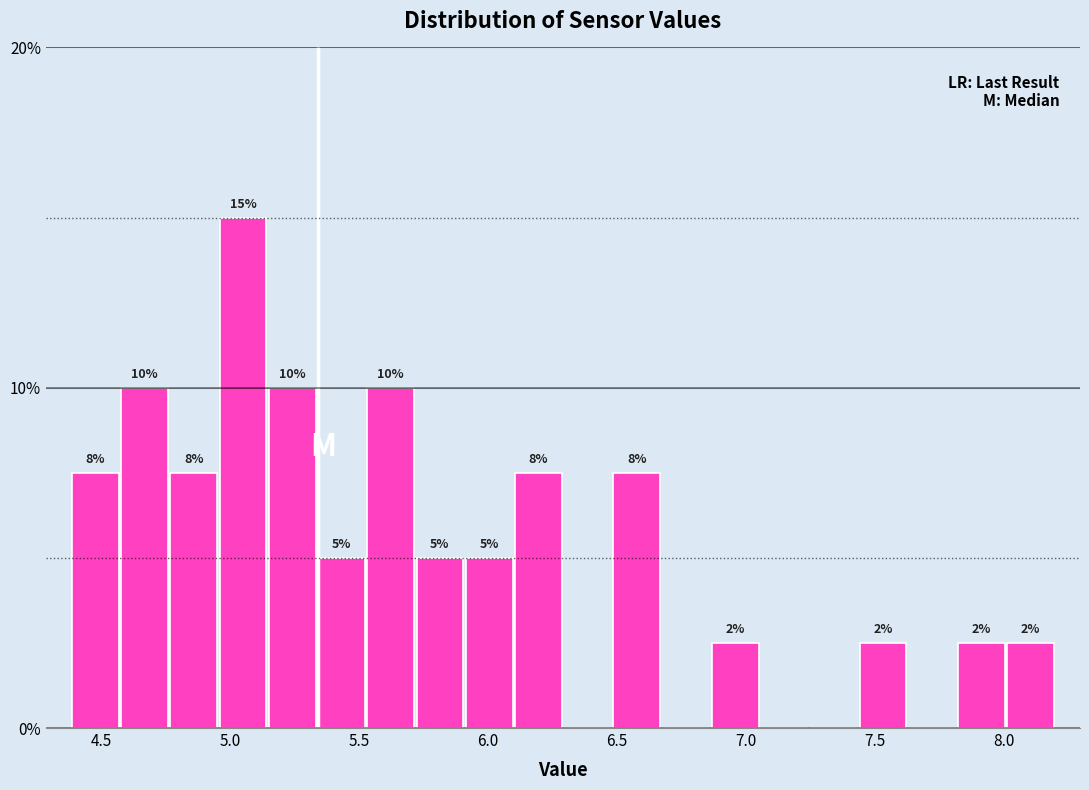

Read against the x-axis, roughly where is the centre of the tallest bar?

5.05